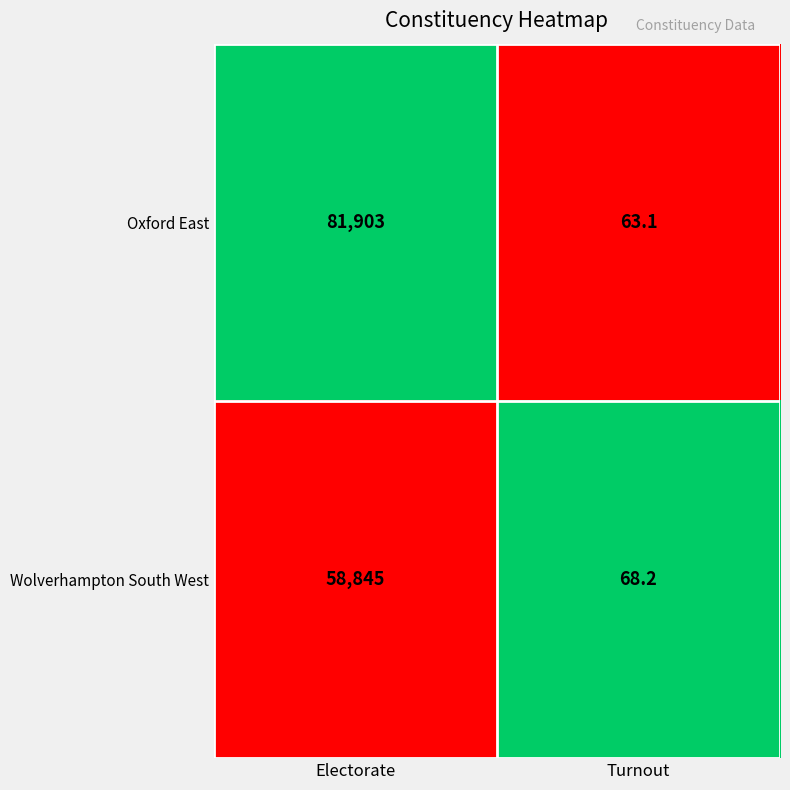

What is the sum of all Wolverhampton South West values?

58913.2